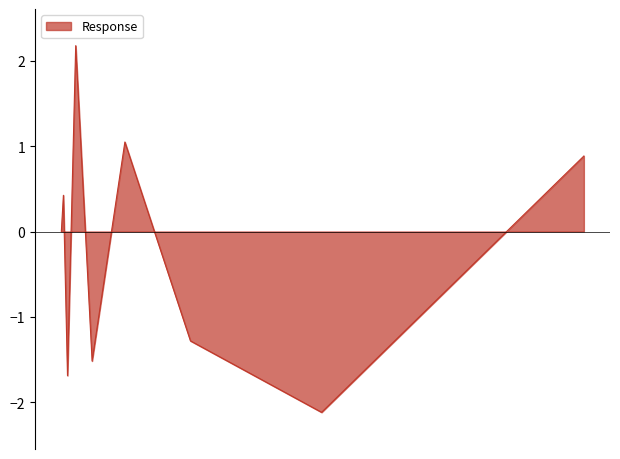

What is the difference between the maximum and minimum values?

4.3